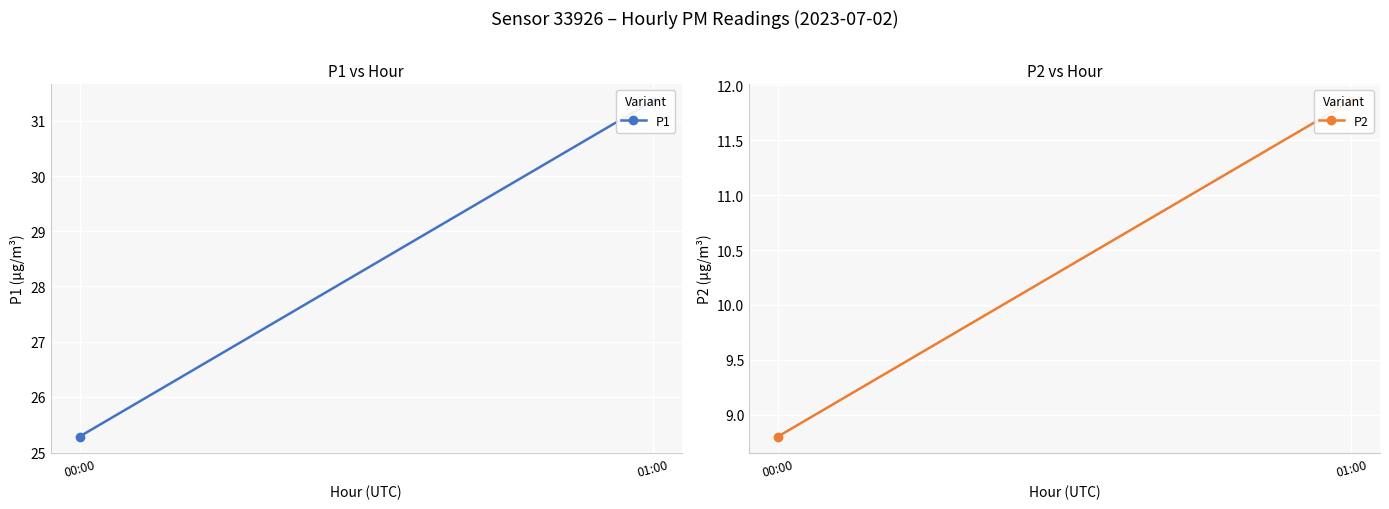

What are all the series names shown in the legend?

P1, P2